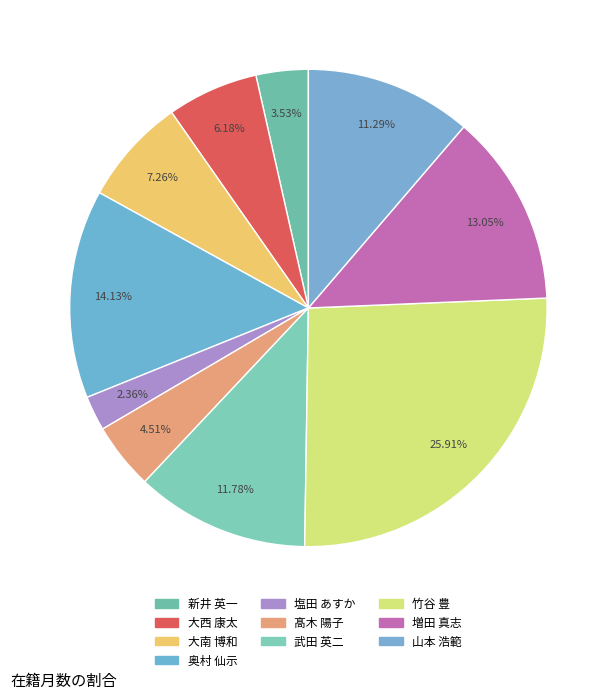

To the nearest percent, what portion does 増田 真志 represent?

13%